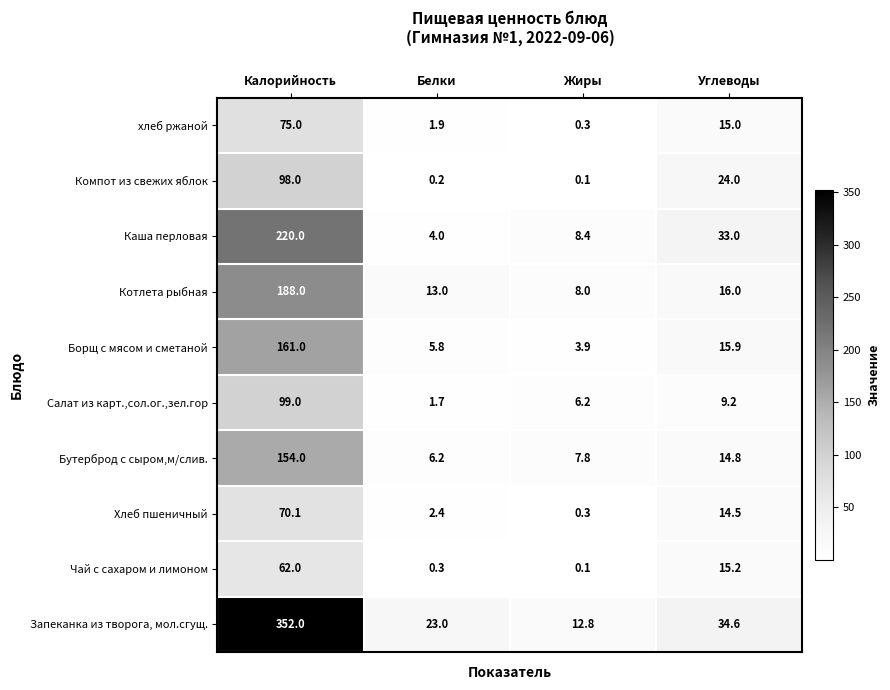

List the series in order of their peak value, highest first.

Запеканка из творога, мол.сгущ., Каша перловая, Котлета рыбная, Борщ с мясом и сметаной, Бутерброд с сыром,м/слив., Салат из карт.,сол.ог.,зел.гор, Компот из свежих яблок, хлеб ржаной, Хлеб пшеничный, Чай с сахаром и лимоном